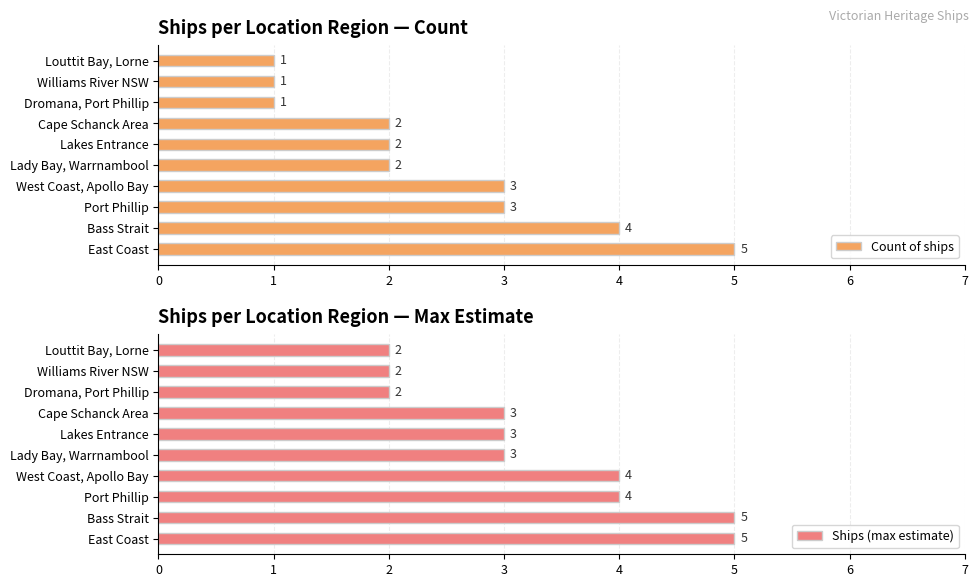

What is the approximate value of Count of ships at Bass Strait?

4